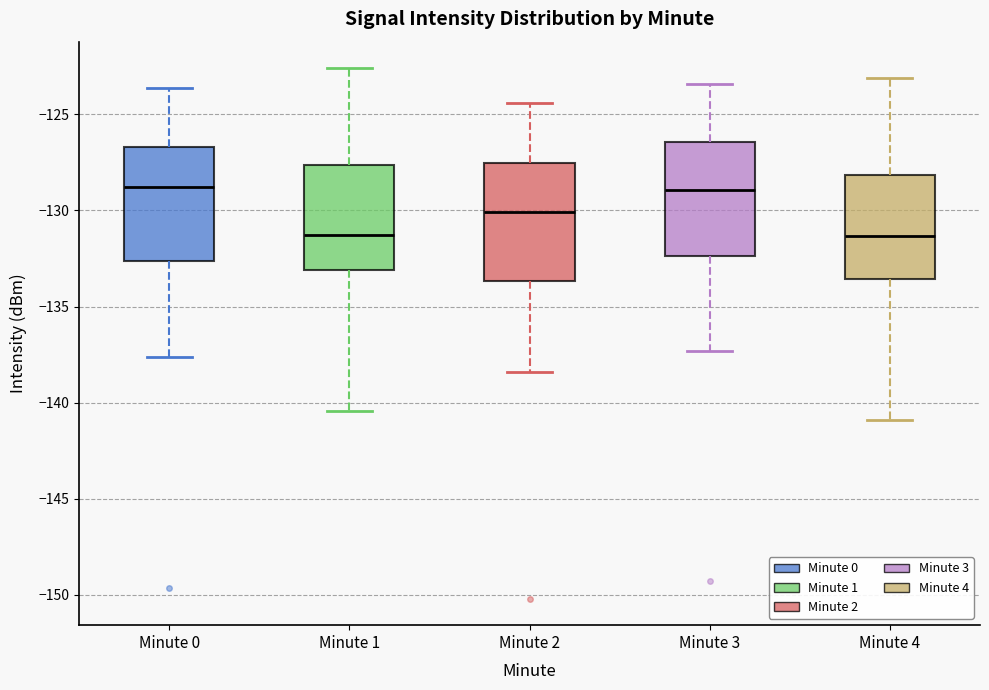

Where does the upper whisker of the box for Minute 0 end on the y-axis? The values are not printed on the chart, so give them approximately, as read against the axis.

-123.5